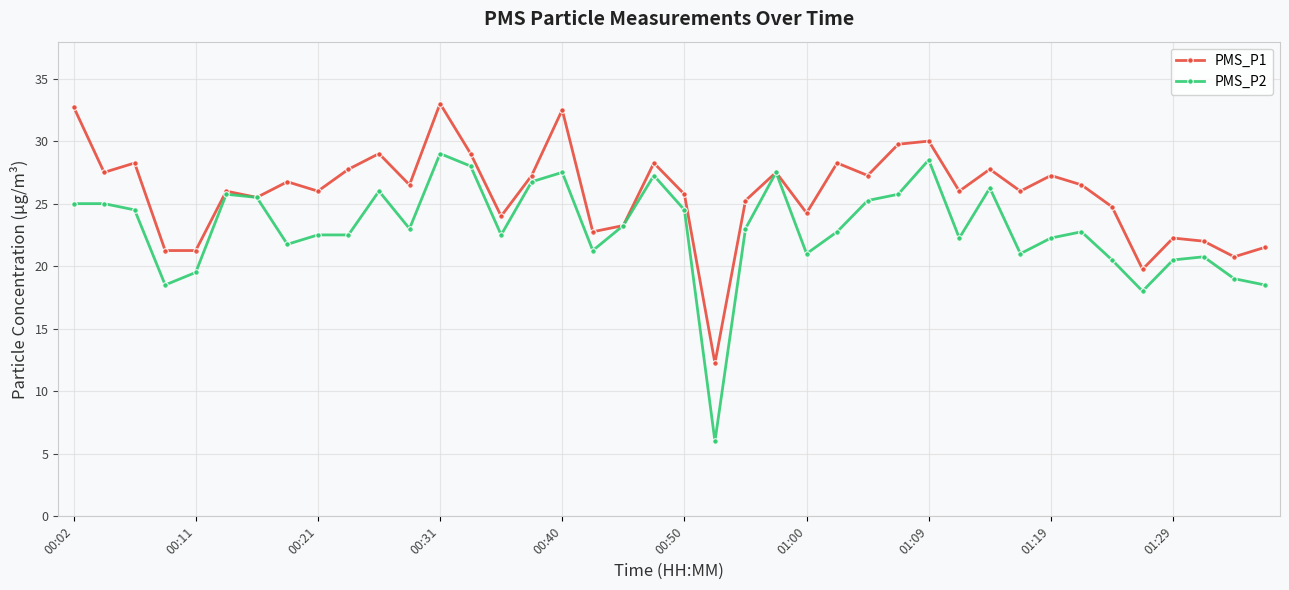

True or false: PMS_P1 has more than 1 interior local peaks.

True